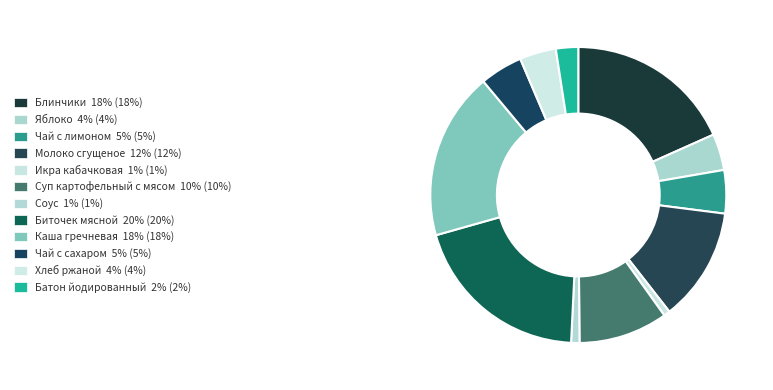

True or false: Икра кабачковая accounts for 11% of the total.

False